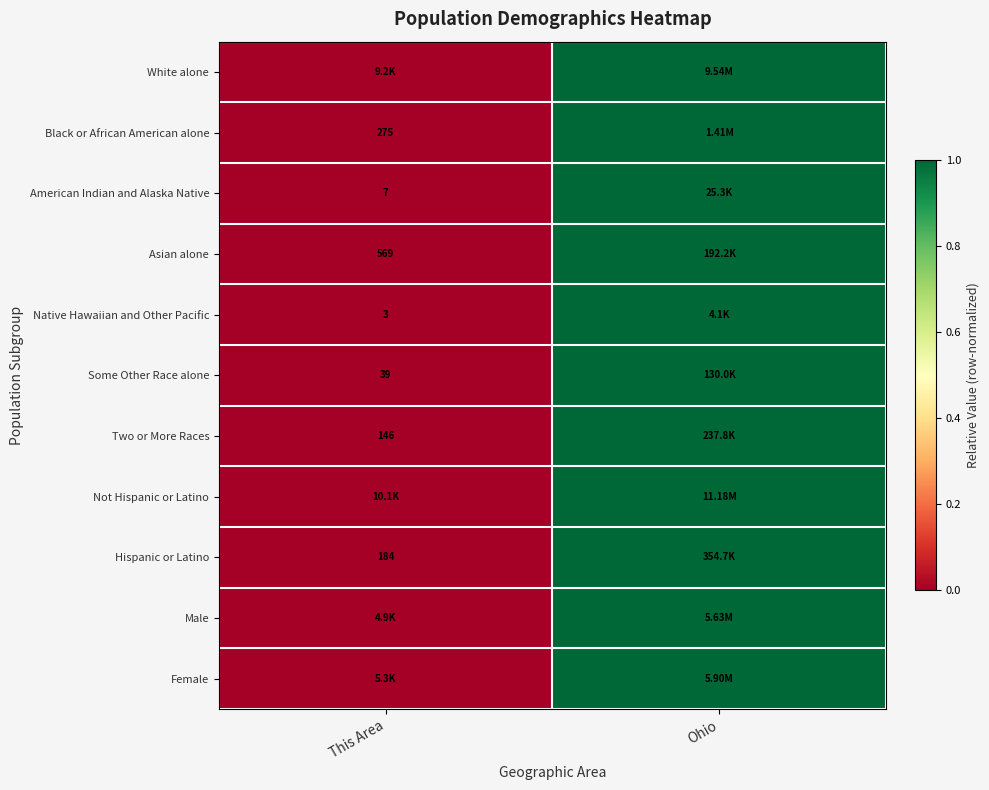

What is the difference between the maximum and minimum values in the Female series?

1